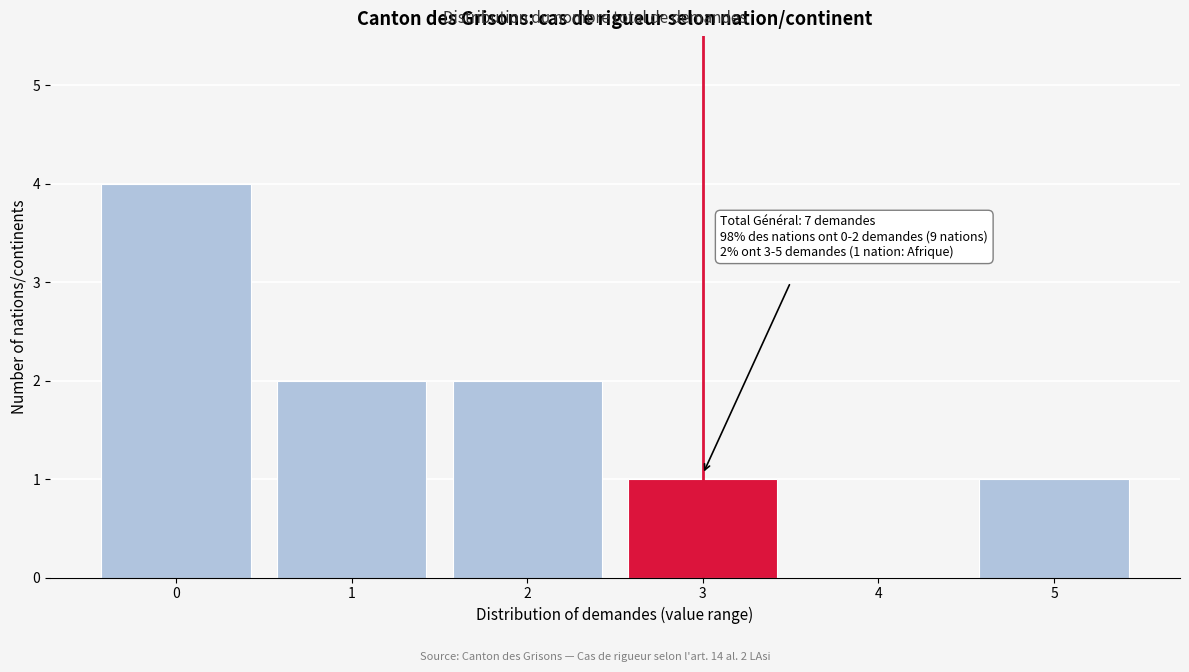

Reading left to right, list all the values displayed in this chart.

0=4	1=2	2=2	3=1	4=0	5=1